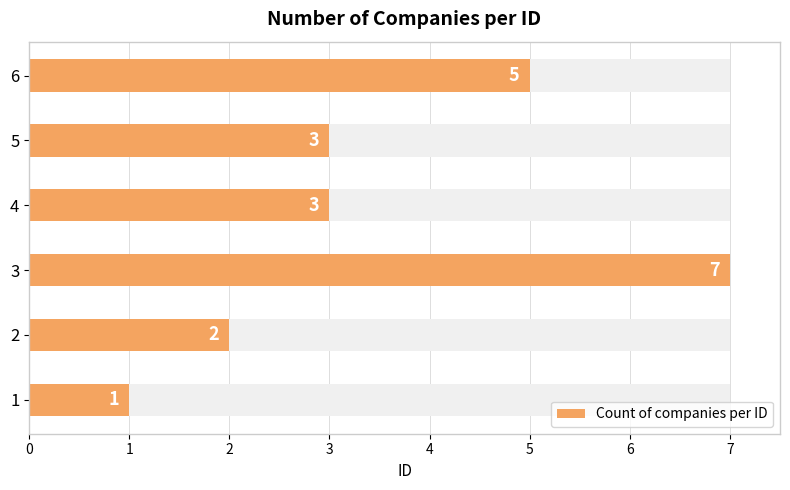

How many data points does each series have?

6